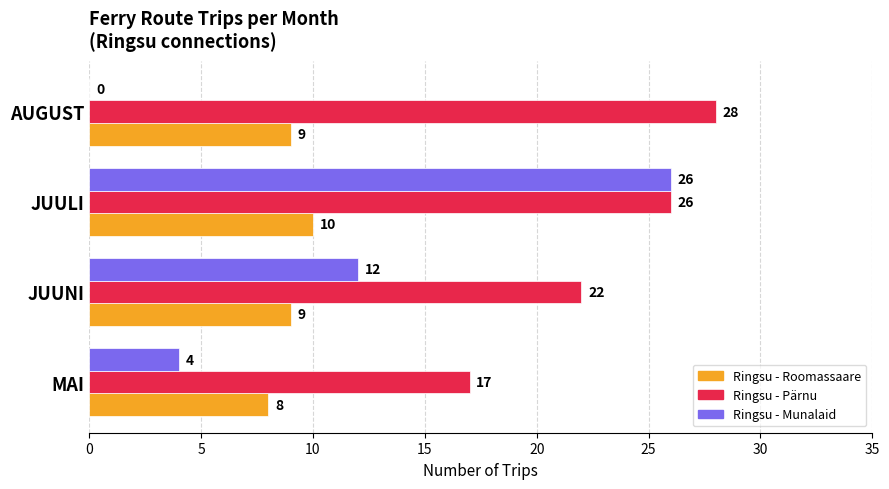

What is the approximate value of Ringsu - Pärnu at MAI, to the nearest 5?

15